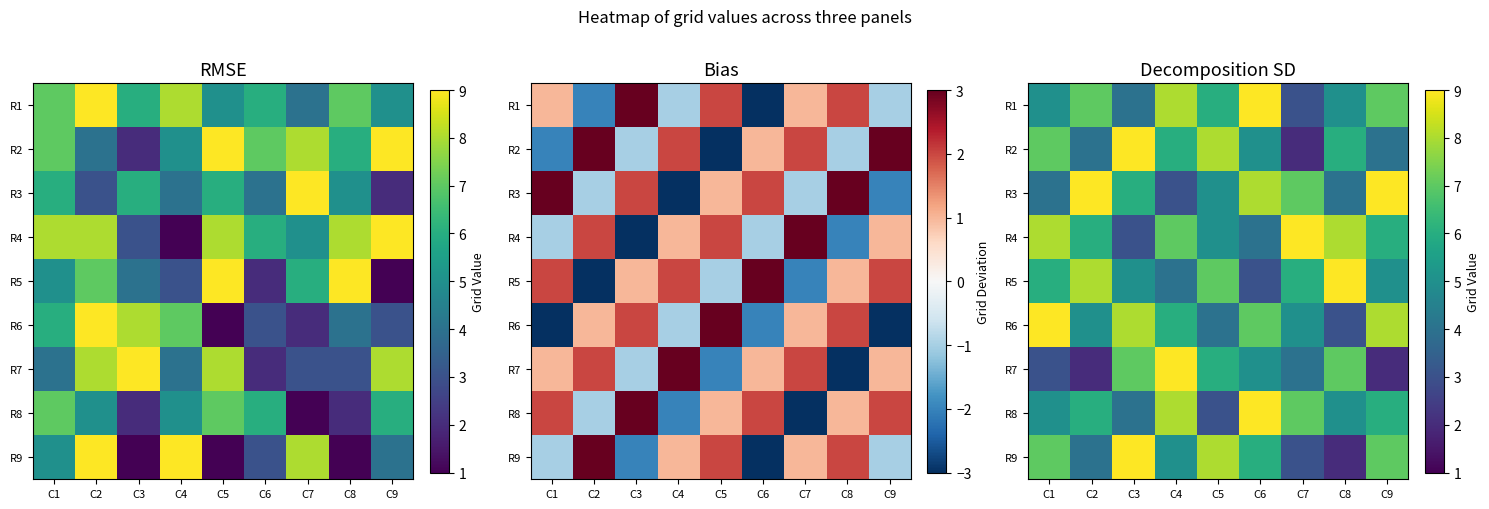

What is the difference between the maximum and minimum values in the R6 series?

6